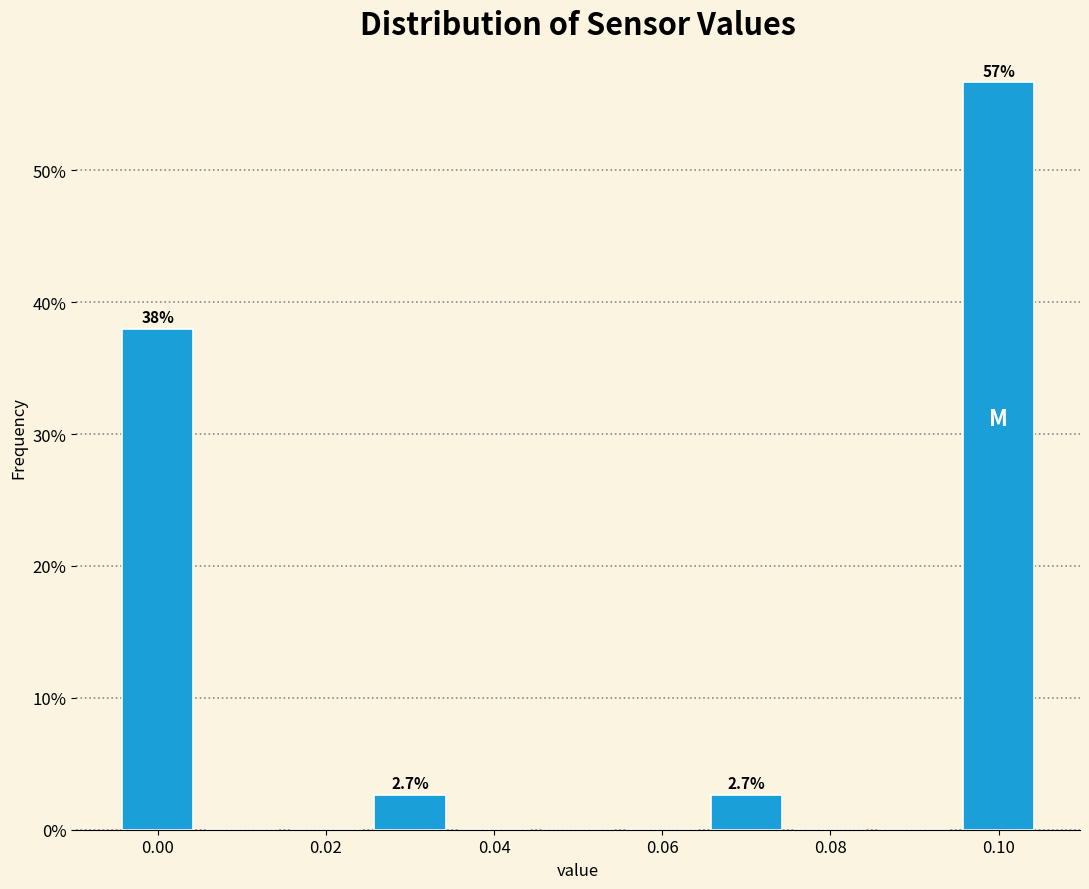

Which range on the x-axis has the tallest bar?

0.095 to 0.105